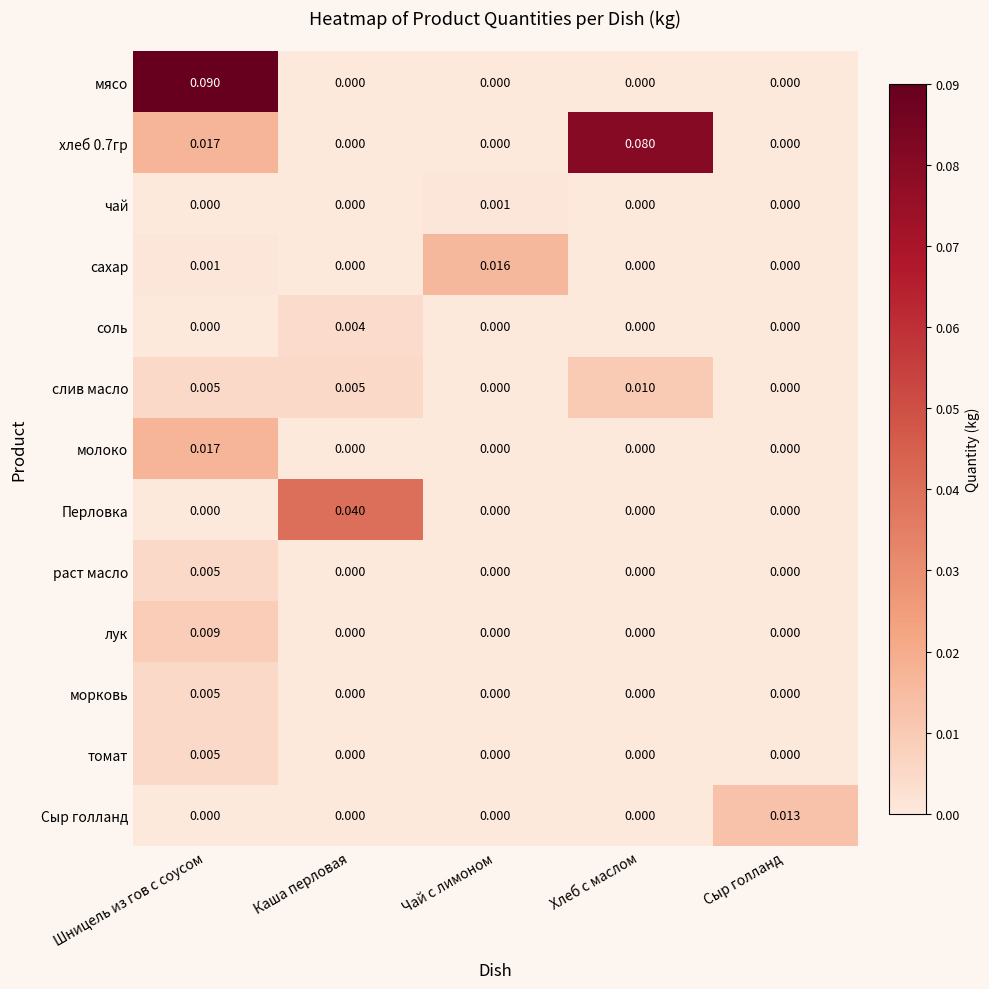

Which series has the widest spread of values?

мясо